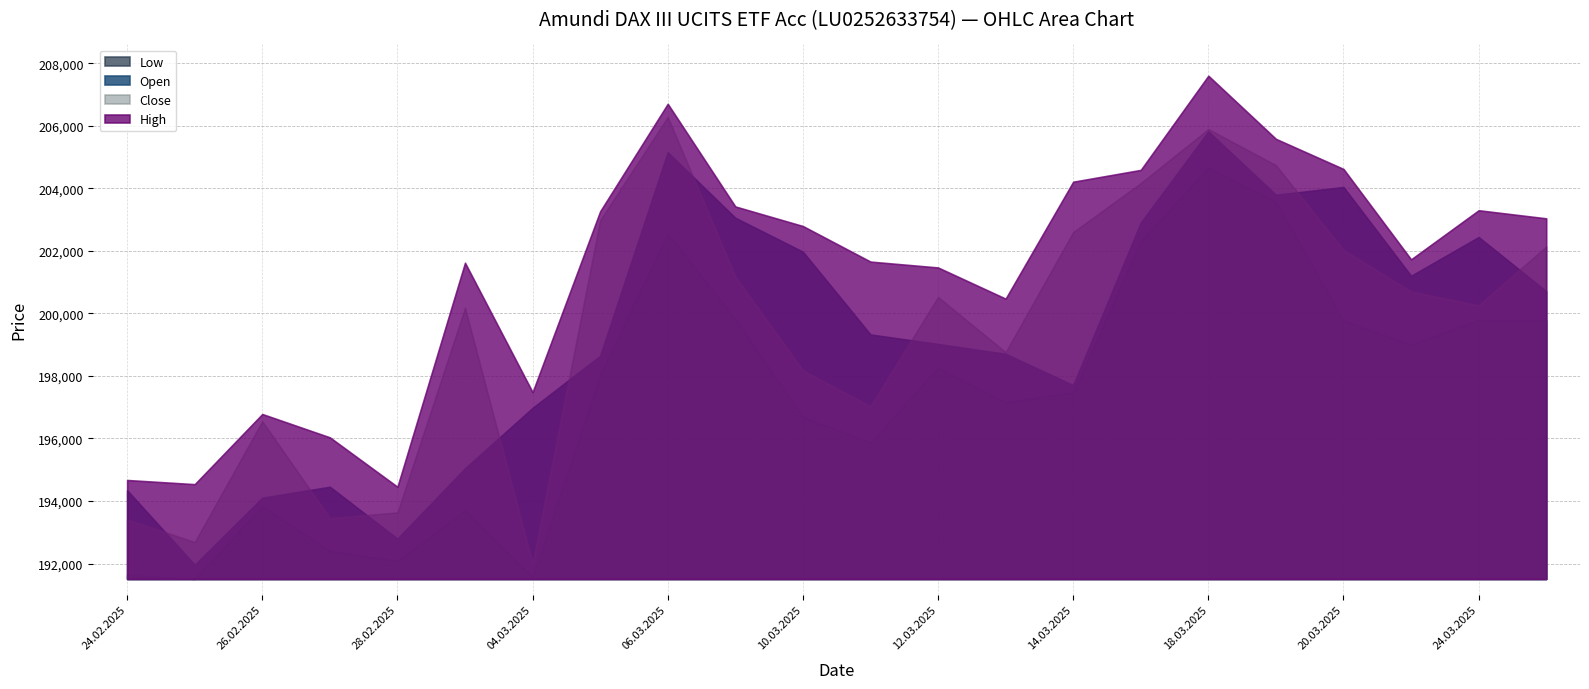

What position from the right is 21.03.2025?

3